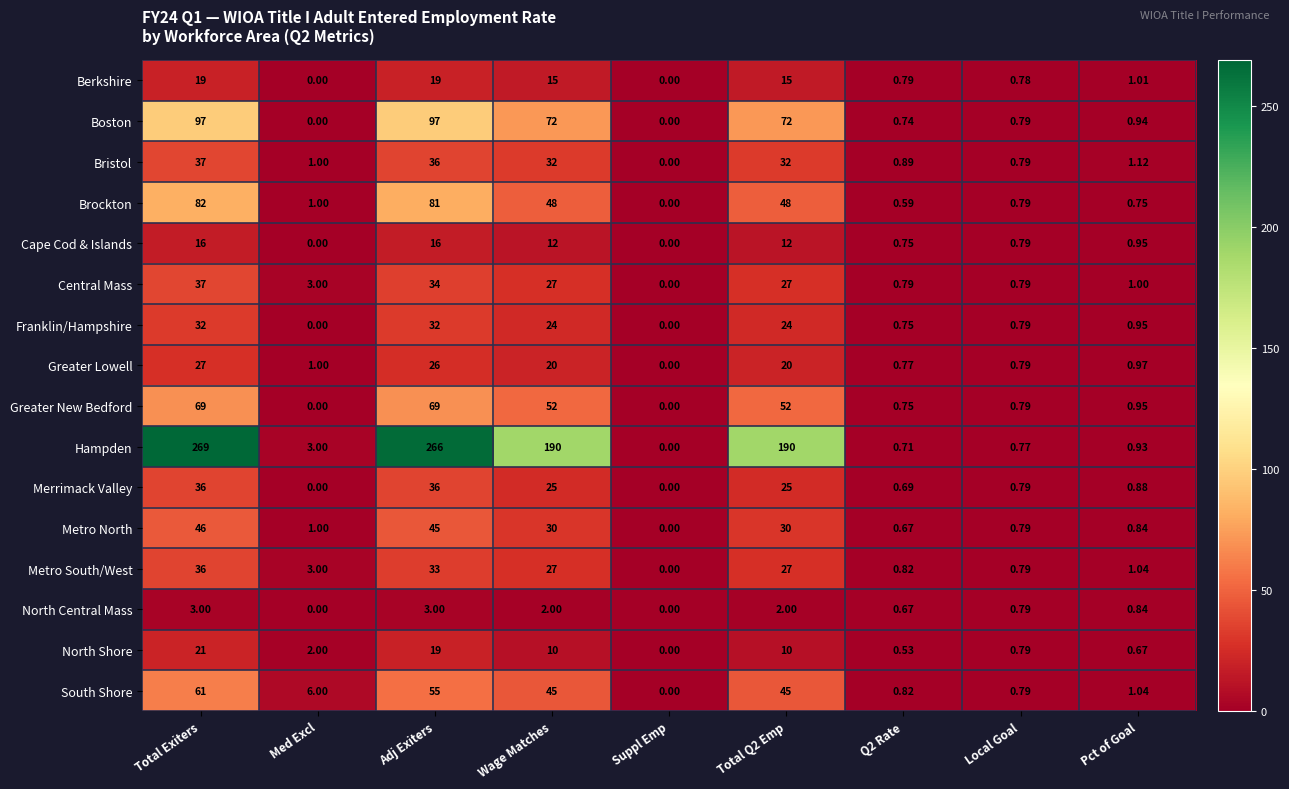

Where does the Metro North series first go above 1?

Total Exiters